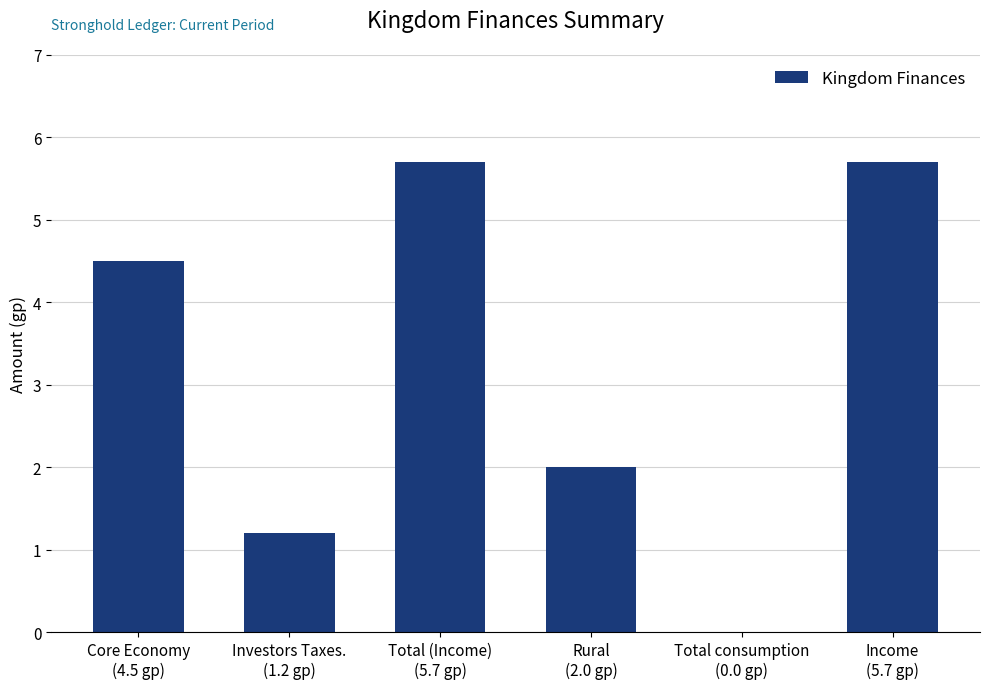

Are the bars horizontal?

No